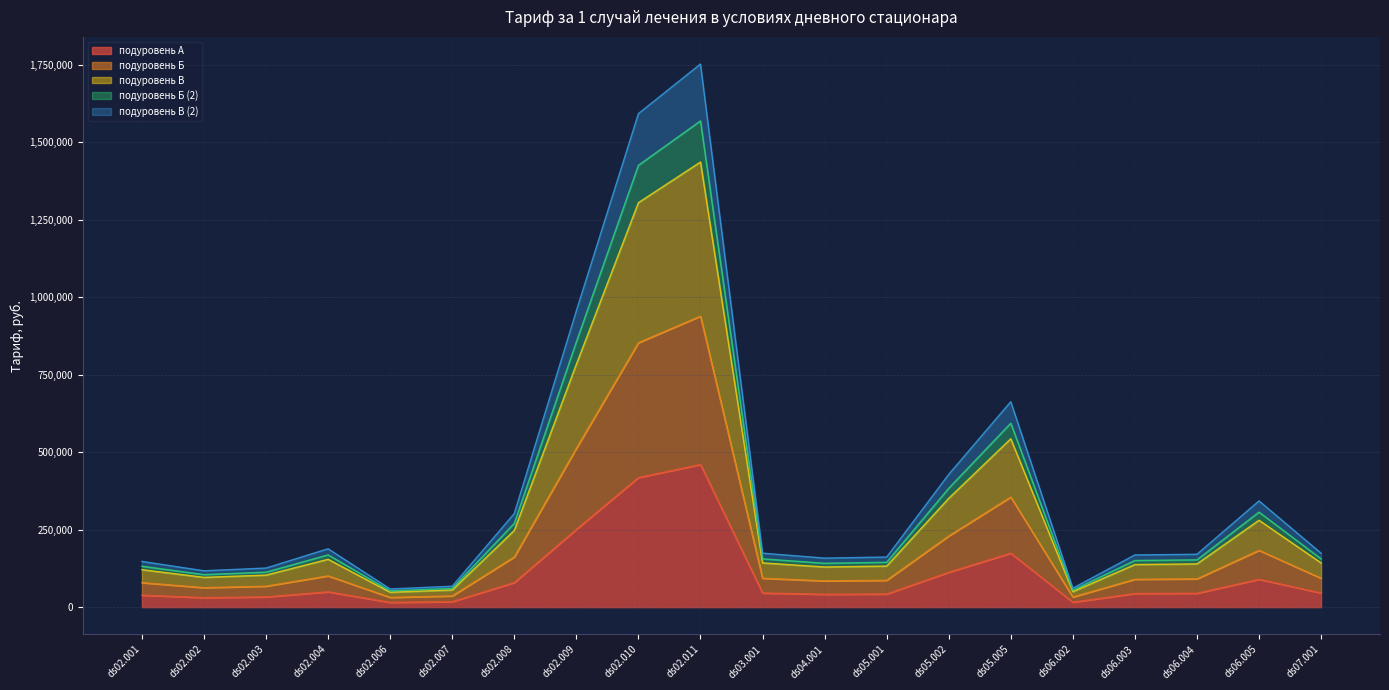

At which label does подуровень А reach its peak?

ds02.011